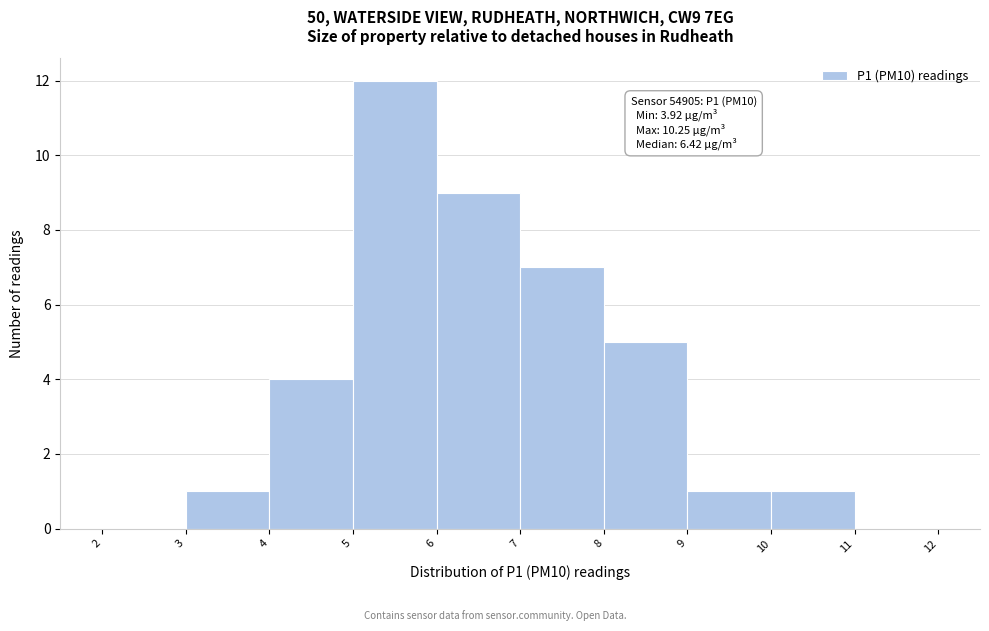

Which range on the x-axis has the tallest bar?

5 to 6